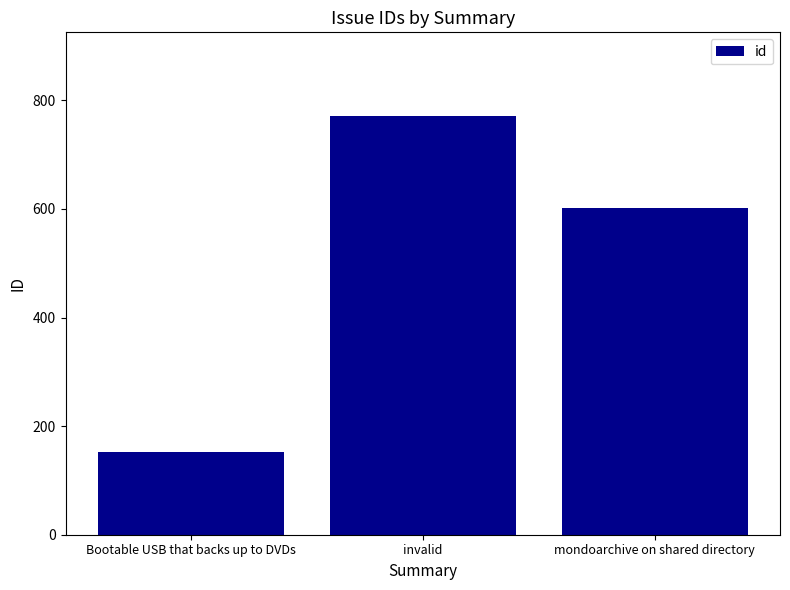

Where is the data nearest to the value 461?

mondoarchive on shared directory